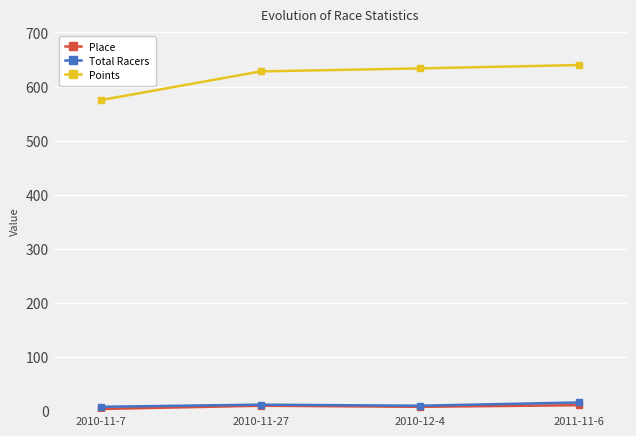

What is the total value across all series at 2010-12-4?

651.5